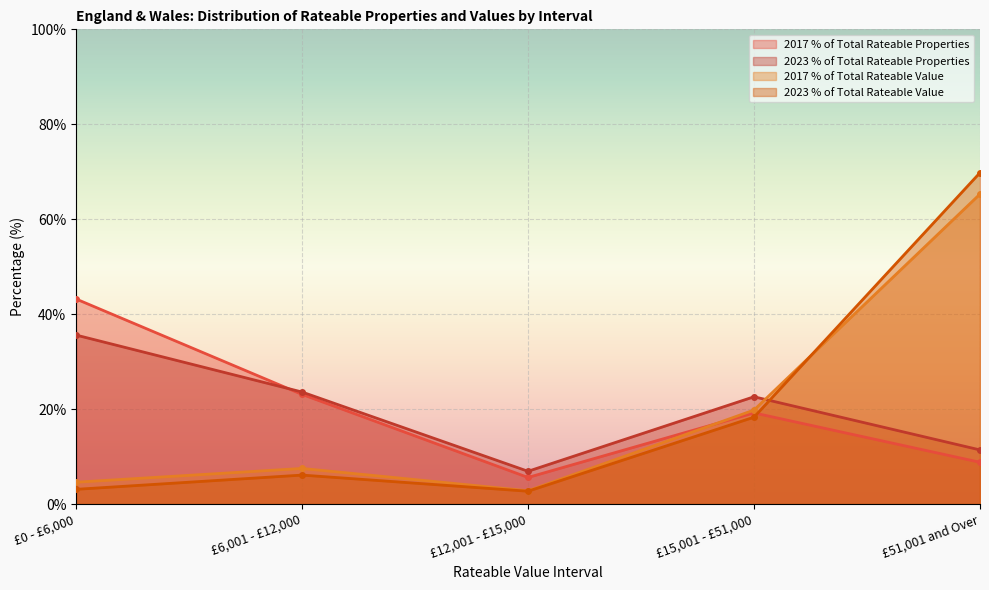

The 2017 % of Total Rateable Properties series shows 5.6 at £12,001 - £15,000. True or false?

True